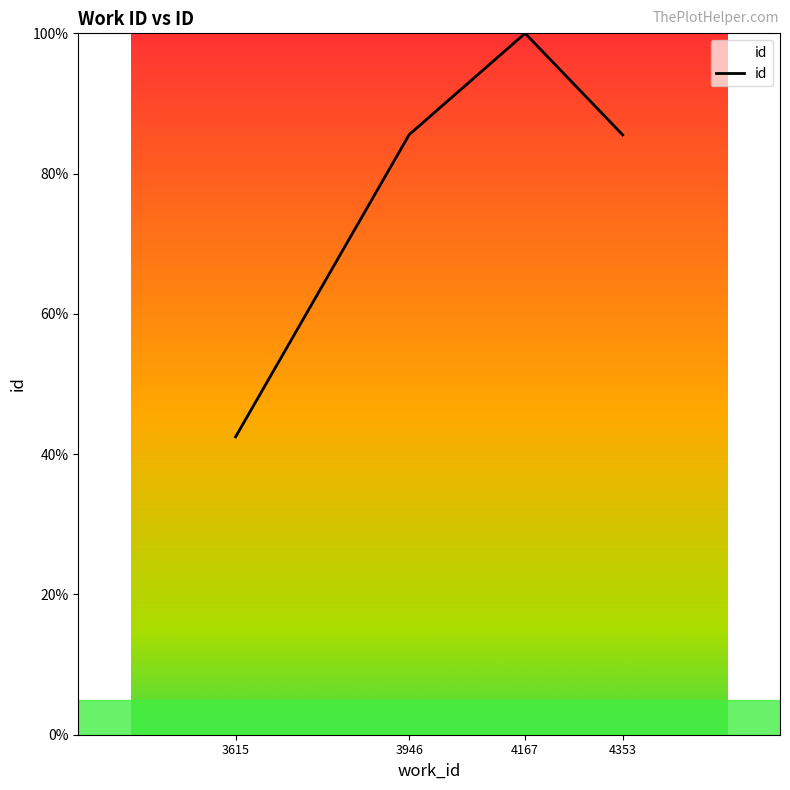

What is the sum of all values?

313.6